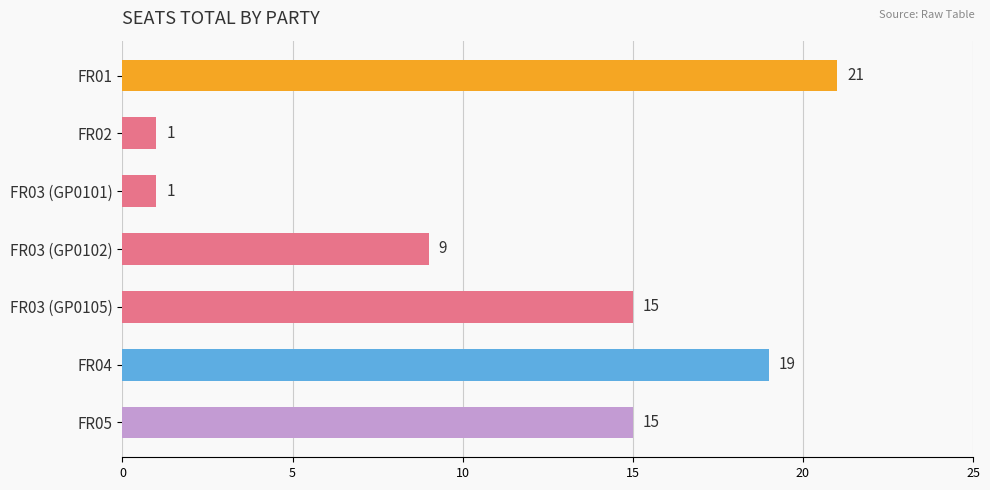

What is the greatest value displayed?

21